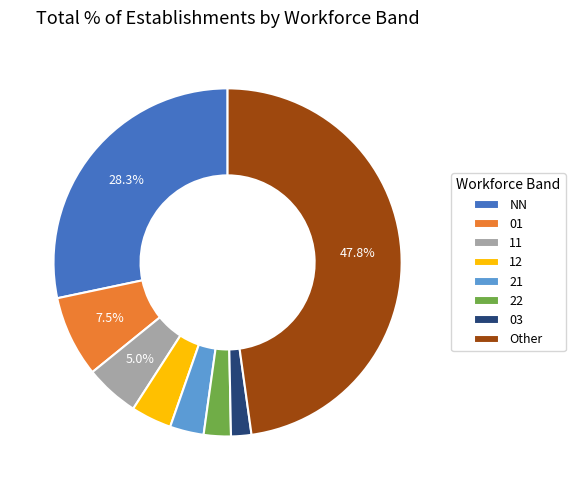

What is the smallest slice in the pie chart?

03